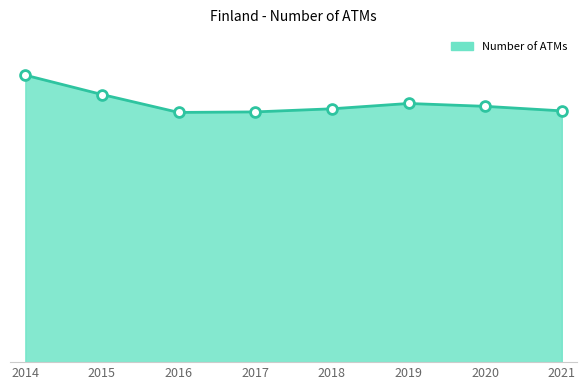

Does the chart have visible grid lines?

No